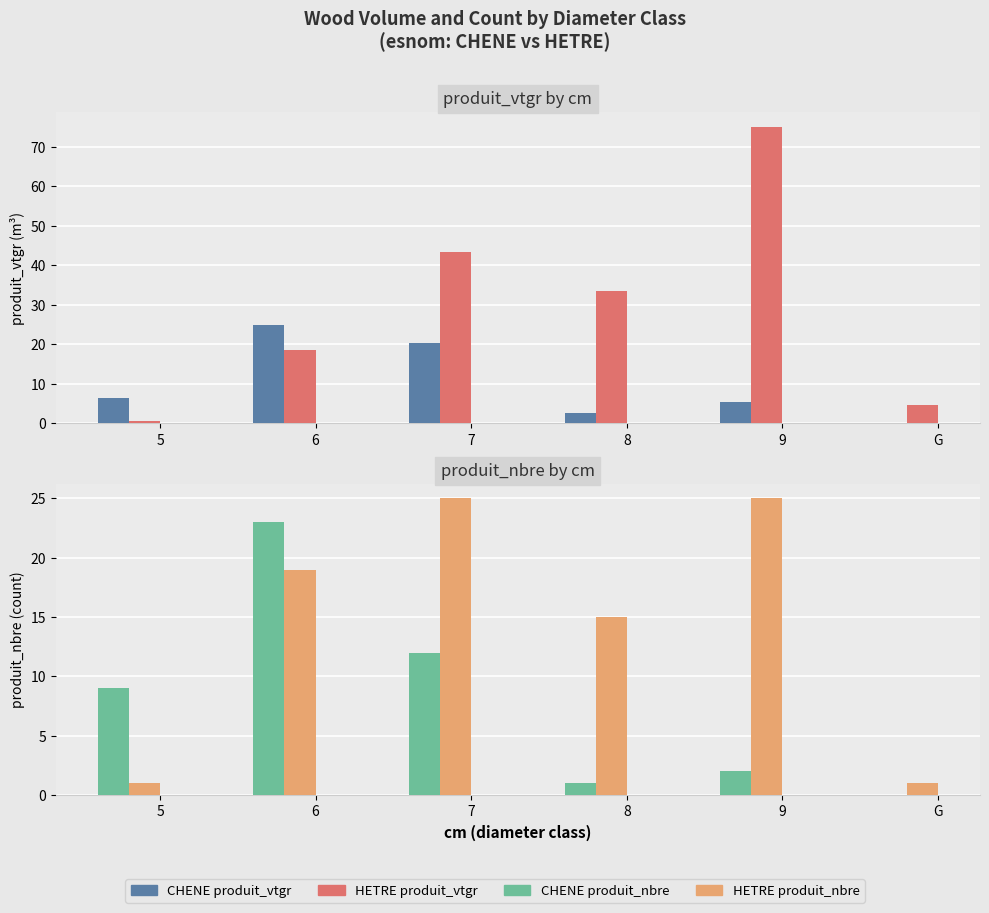

Rank the series by their maximum value, from lowest to highest.

CHENE produit_nbre, CHENE produit_vtgr, HETRE produit_nbre, HETRE produit_vtgr